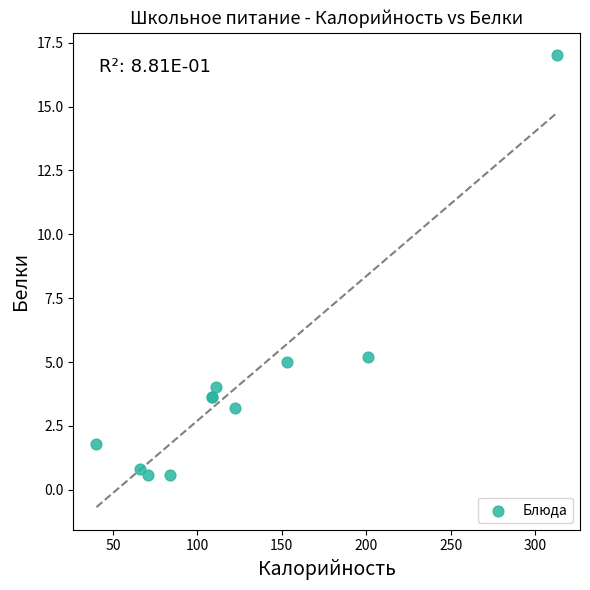

What Y value in the scatter plot is closest to 8?

5.2